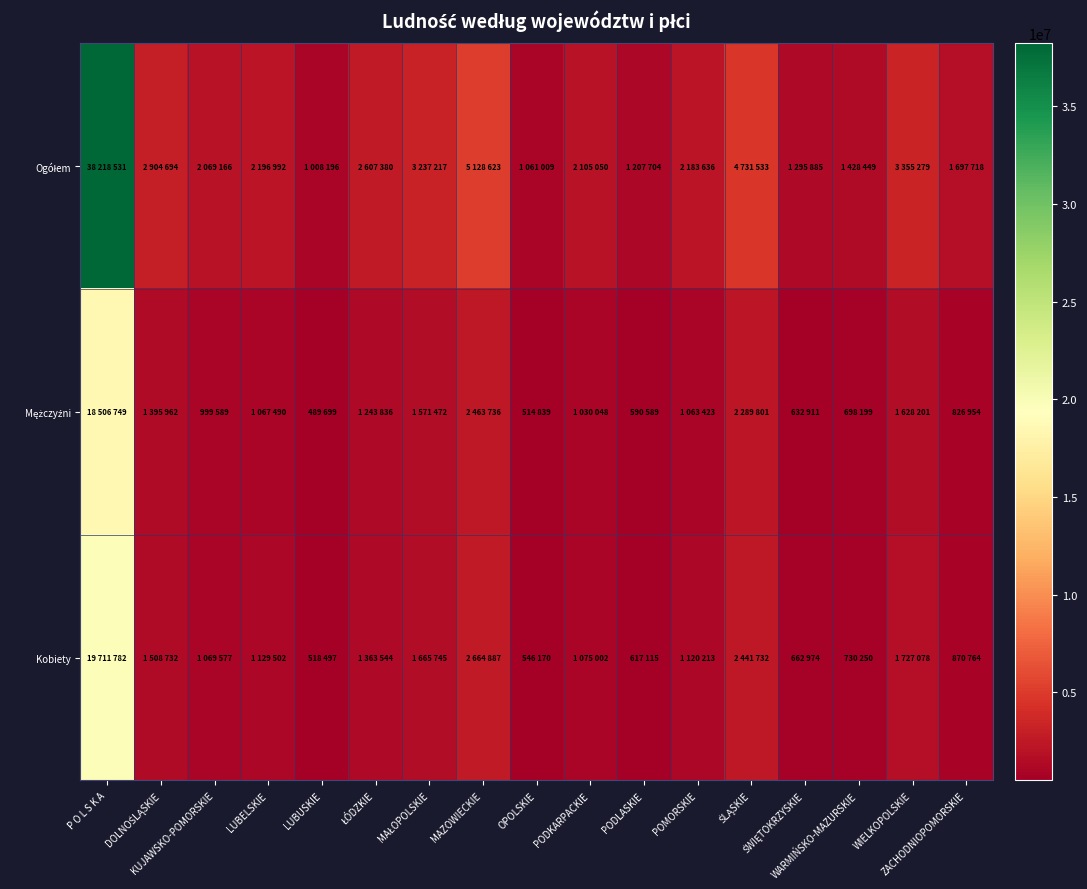

At MAŁOPOLSKIE, list the series in order from smallest to largest.

Mężczyźni, Kobiety, Ogółem